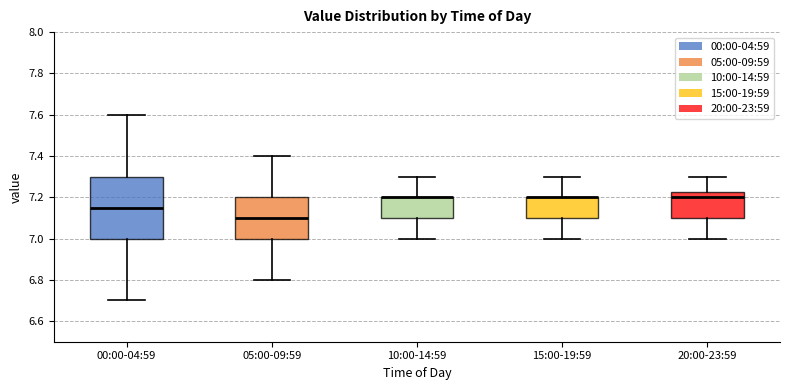

Reading left to right, read every box against the y-axis: the position of its median line, the range the box covers, and the ends of its whiskers. The values are not printed on the chart, so give them approximately, as read against the axis.

00:00-04:59: median 7.16, box 7.00 to 7.30, whiskers 6.70 to 7.60
05:00-09:59: median 7.10, box 7.00 to 7.20, whiskers 6.80 to 7.40
10:00-14:59: median 7.20 (drawn on the box's upper edge), box 7.10 to 7.20, whiskers 7.00 to 7.30
15:00-19:59: median 7.20 (drawn on the box's upper edge), box 7.10 to 7.20, whiskers 7.00 to 7.30
20:00-23:59: median 7.20, box 7.10 to 7.22, whiskers 7.00 to 7.30